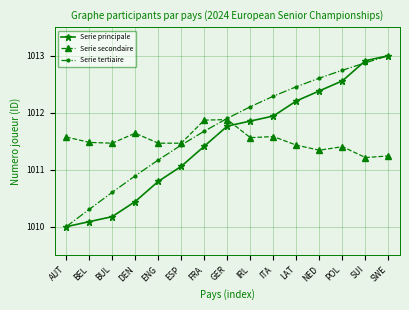

What are all the series names shown in the legend?

Serie principale, Serie secondaire, Serie tertiaire